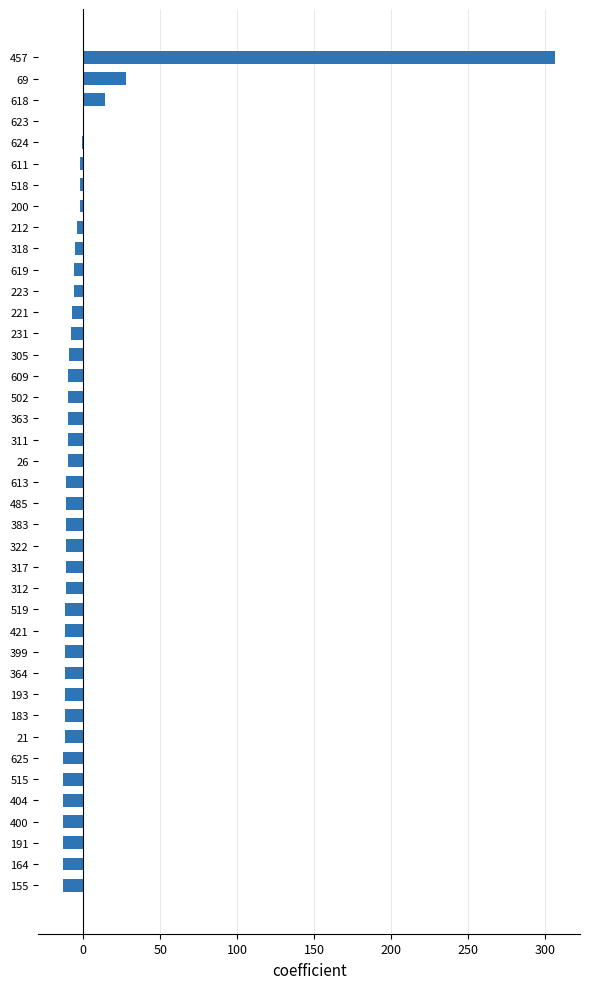

Where is the data nearest to the value 146?

69